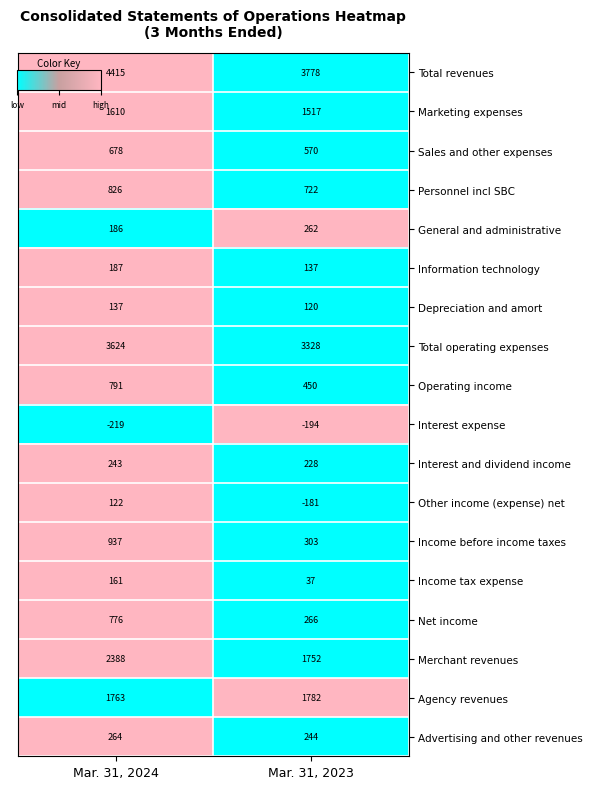

Which series has the largest total across all categories?

Total revenues